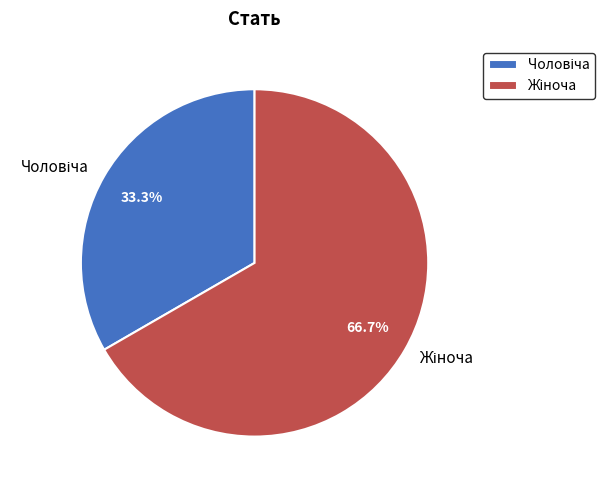

True or false: Жіноча accounts for 67% of the total.

True